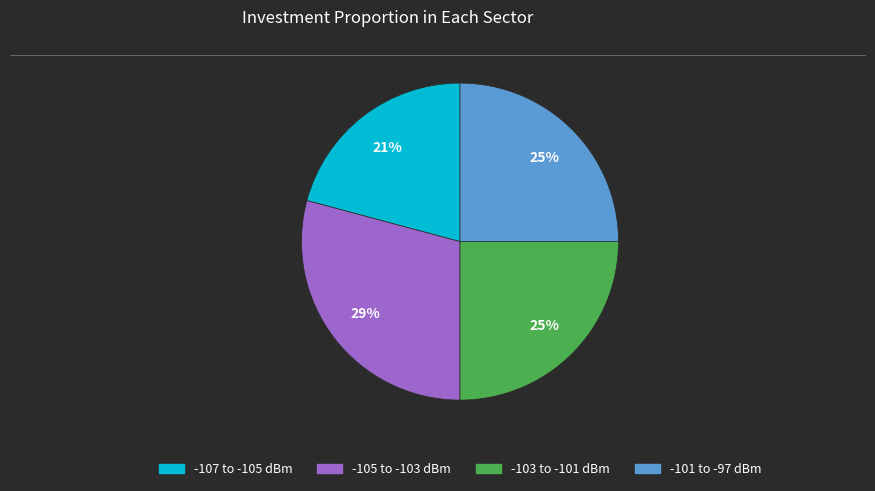

Is it true that -105 to -103 dBm is 29% of the pie?

True